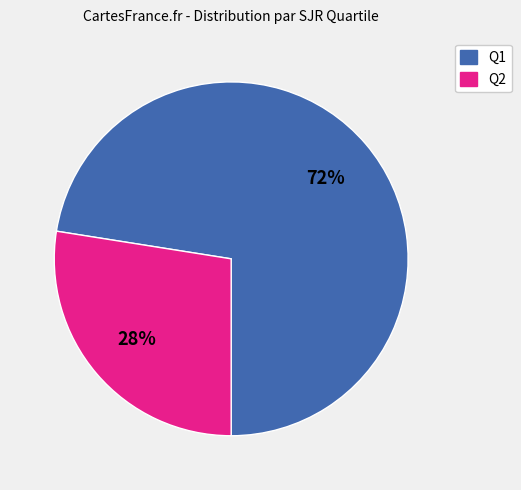

What is the largest slice in the pie chart?

Q1